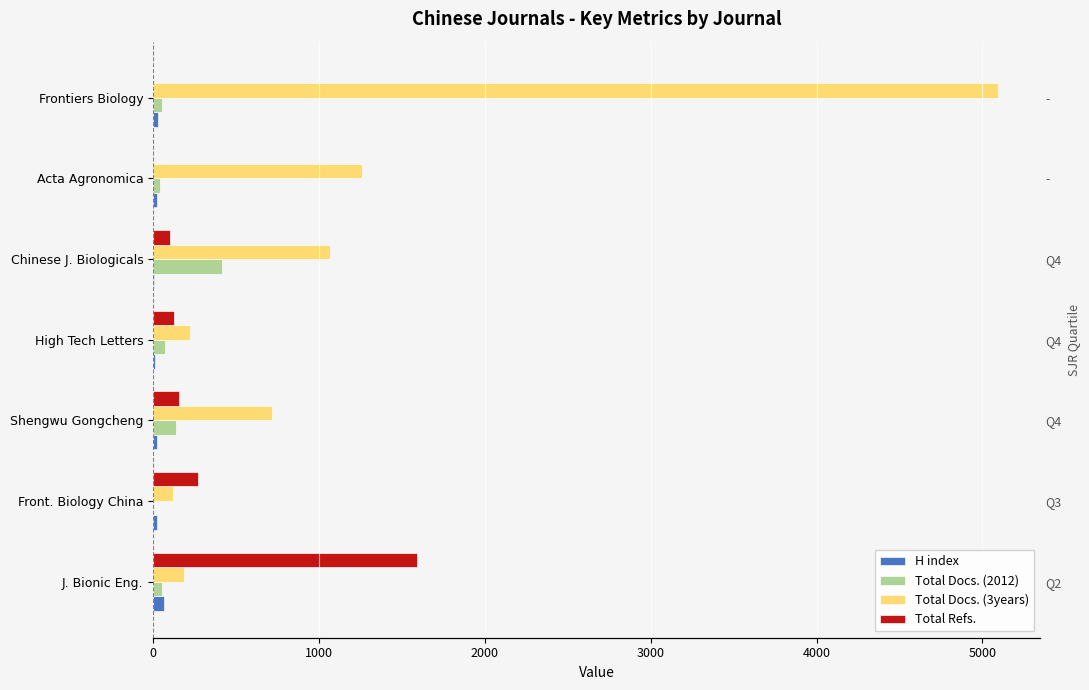

True or false: Total Docs. (2012) has a value of 56 at J. Bionic Eng..

True